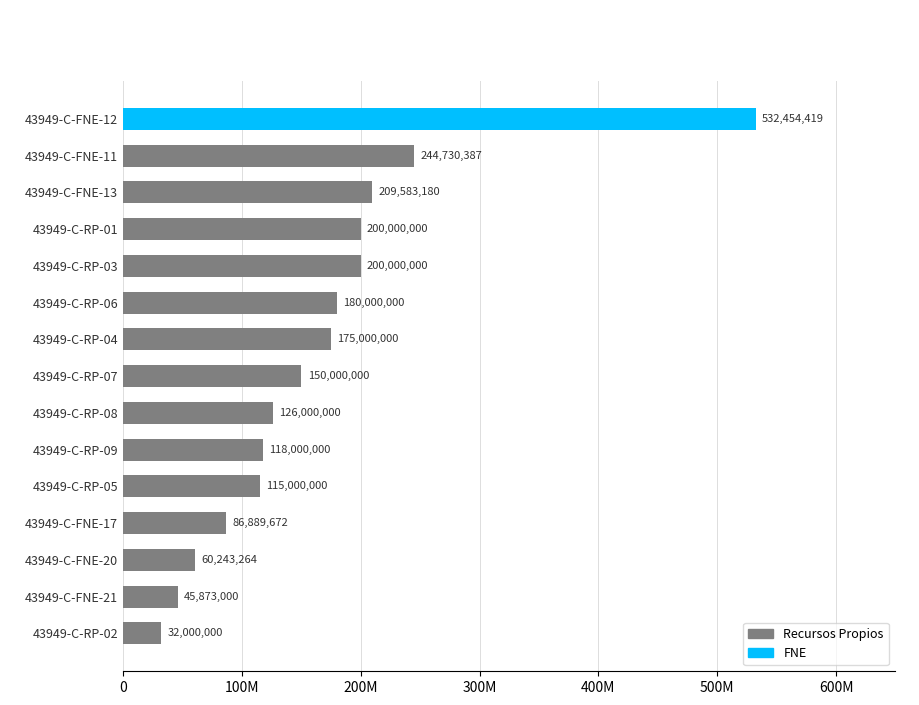

Are the bars horizontal?

Yes